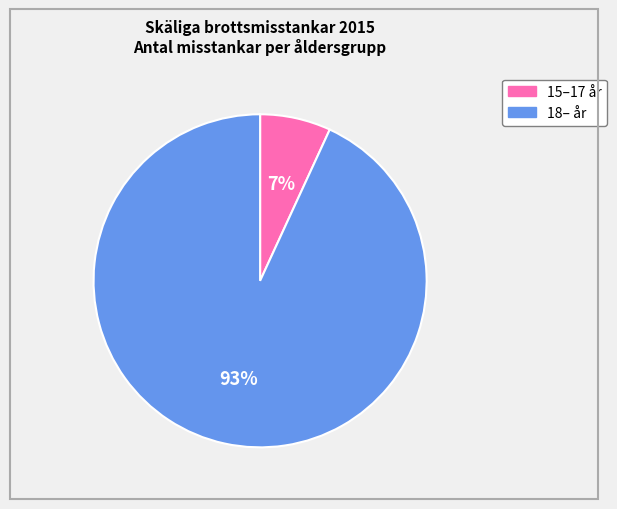

Count the number of slices in the pie.

2